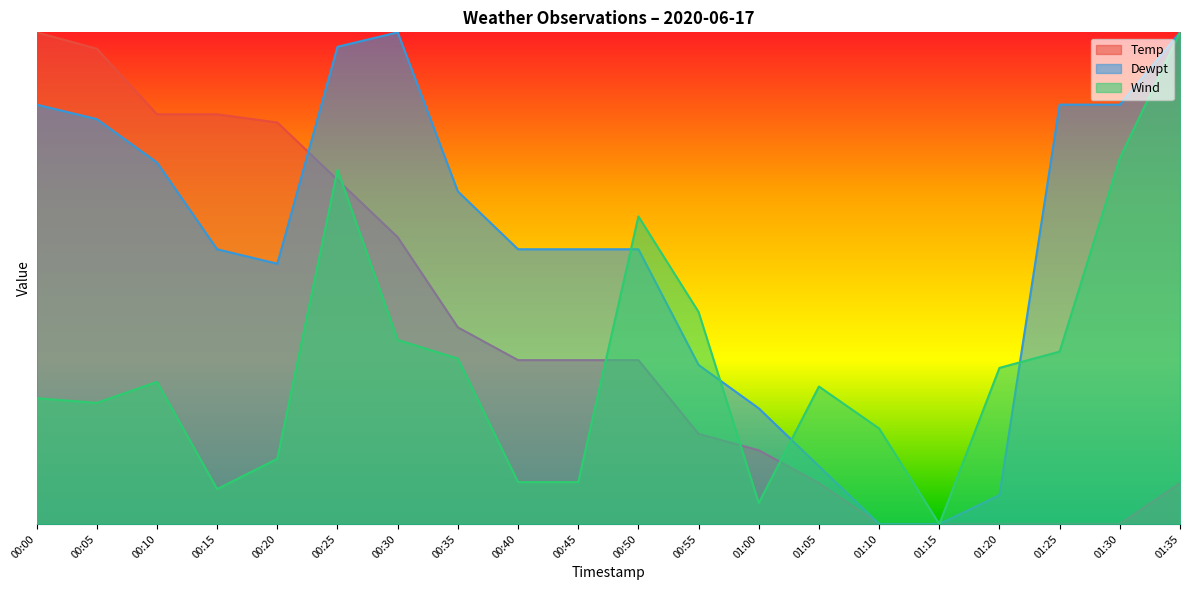

How many values in the Temp series exceed 0?

15